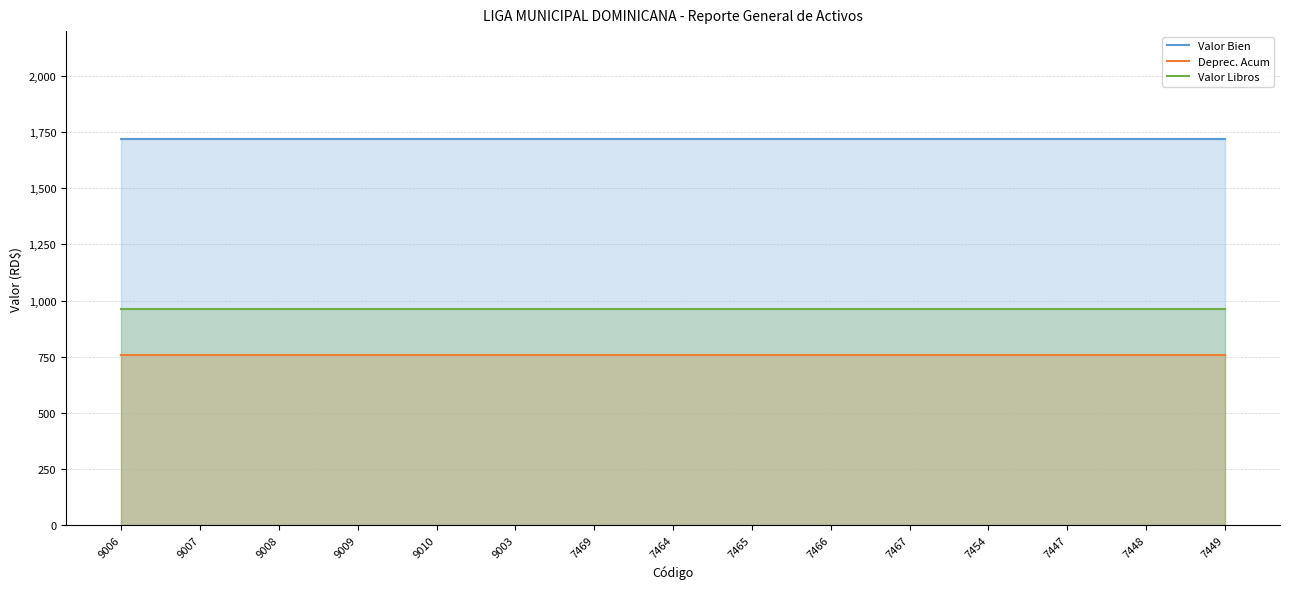

The value of Valor Bien at 9009 is 600.5. True or false?

False